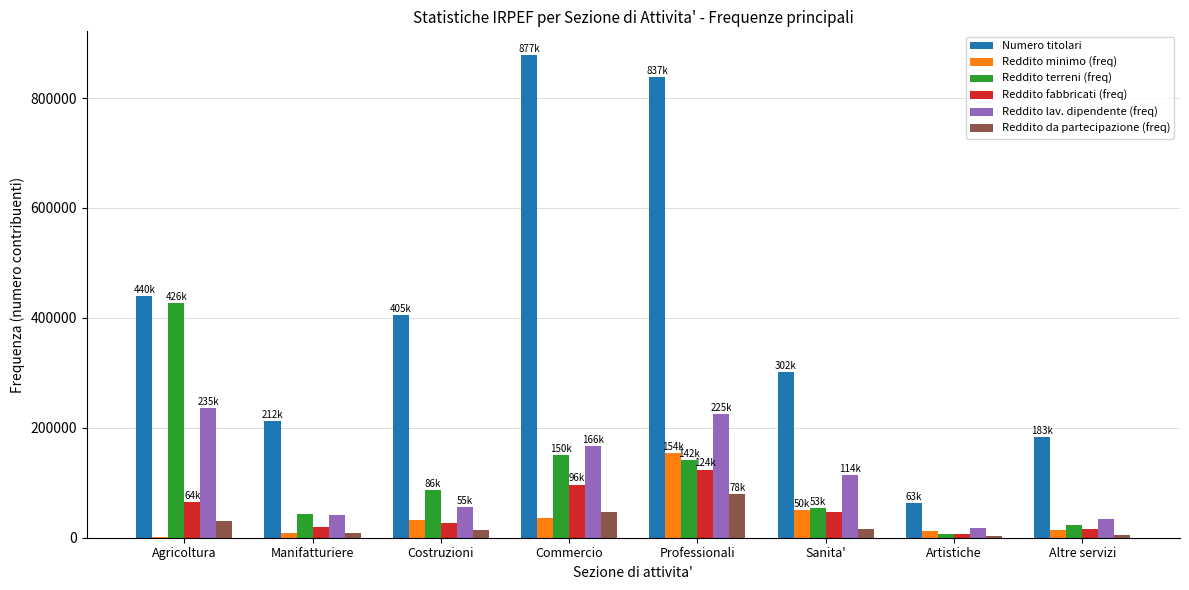

The value of Numero titolari at Costruzioni is 405752. True or false?

True